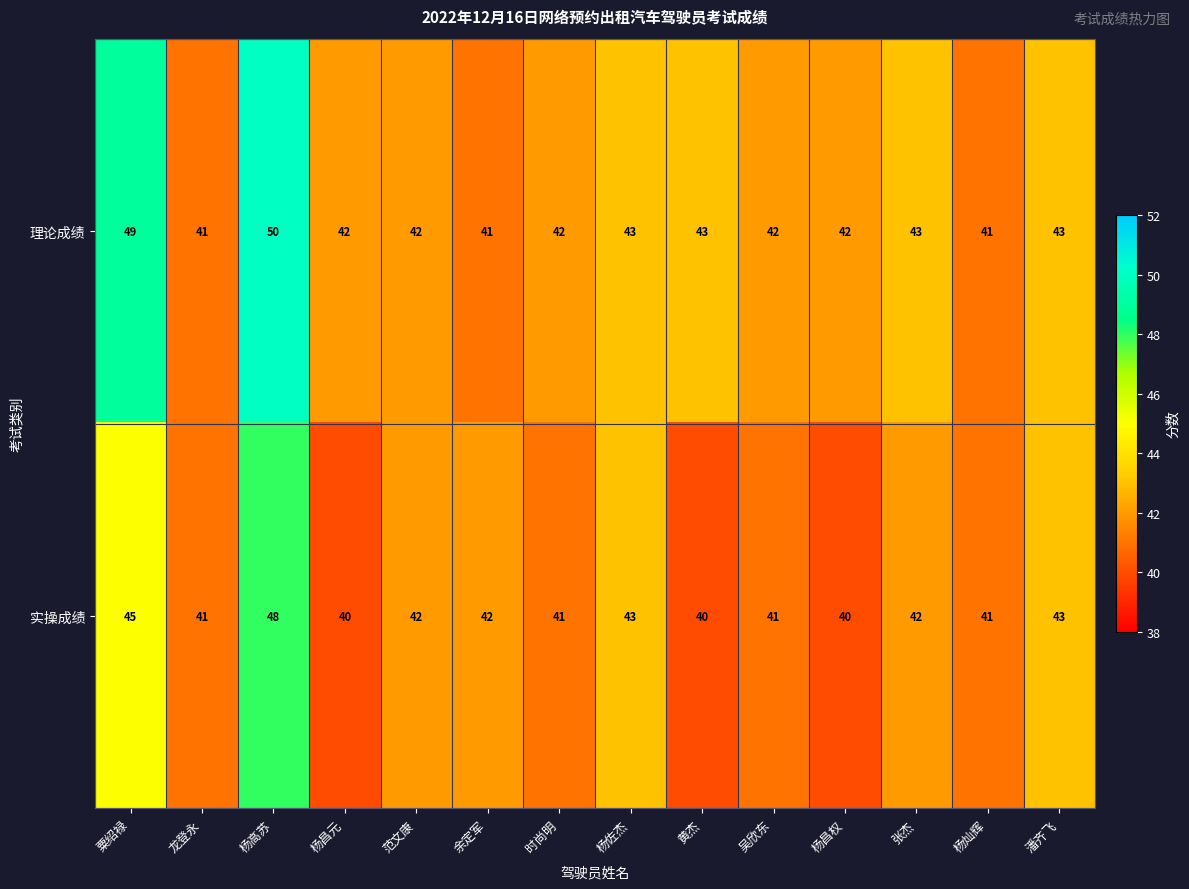

The 理论成绩 series shows 22 at 杨灿辉. True or false?

False